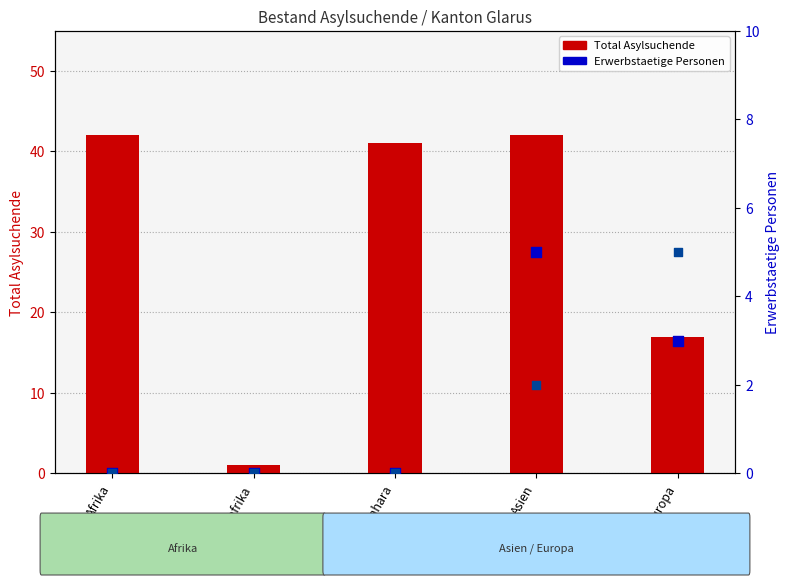

At how many categories does at least one series exceed 24?

3